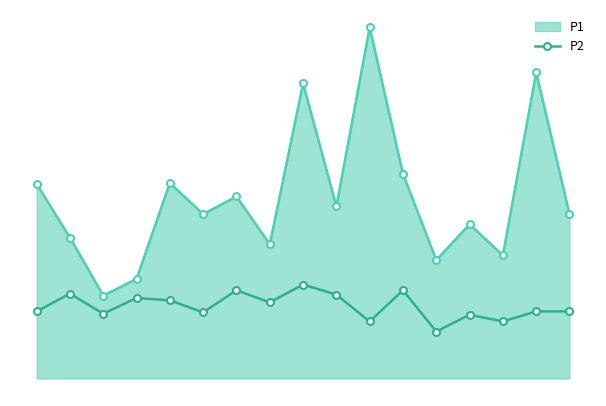

How many values exceed 2?

8